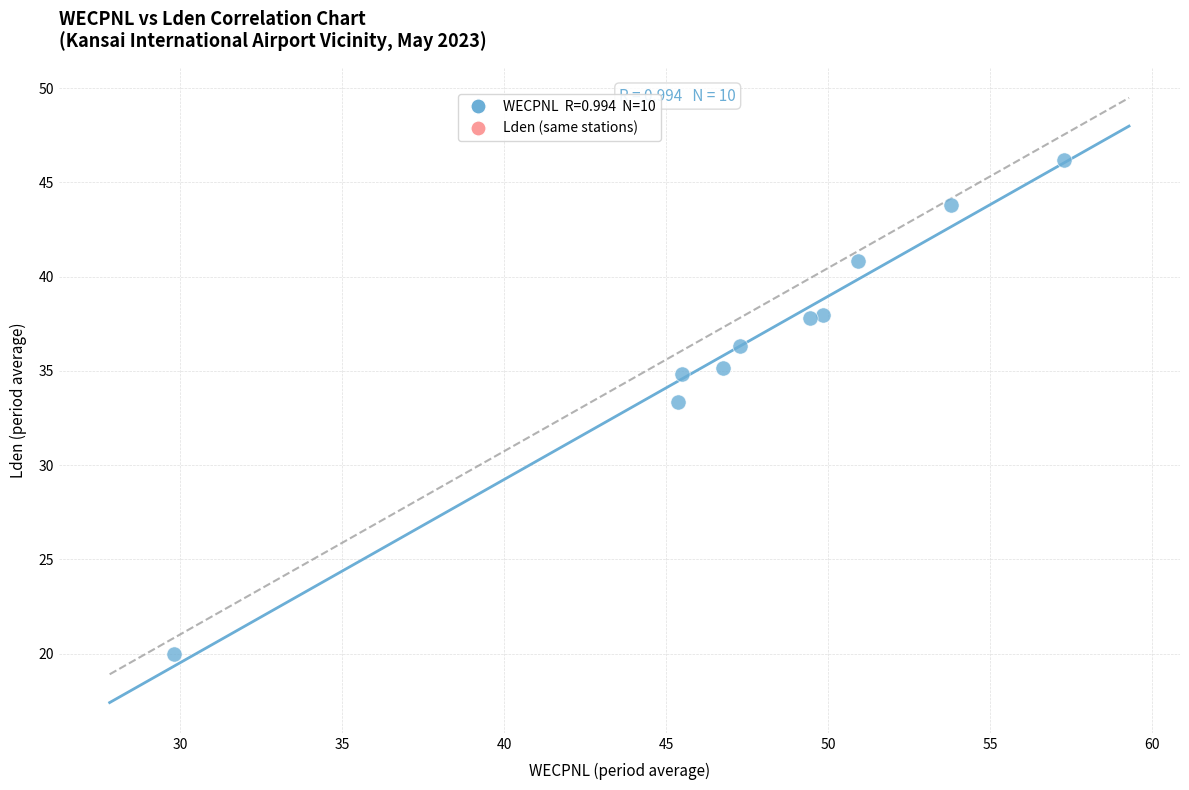

What is the average Y value?

36.6